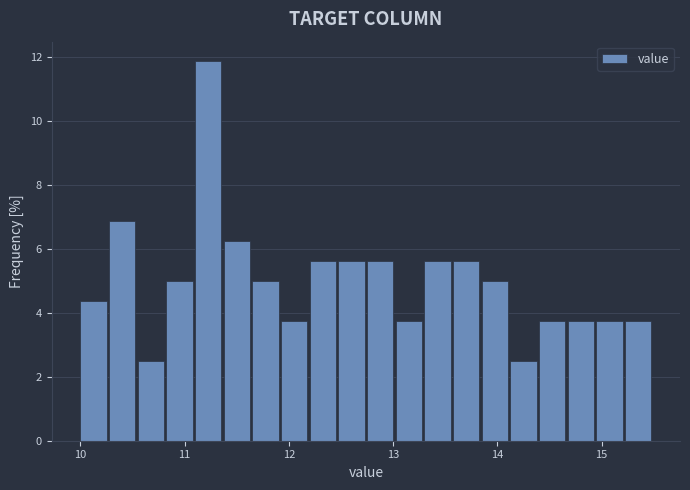

Around what value on the x-axis is the tallest bar? Give the approximate position of its centre, as read against the axis.

11.2